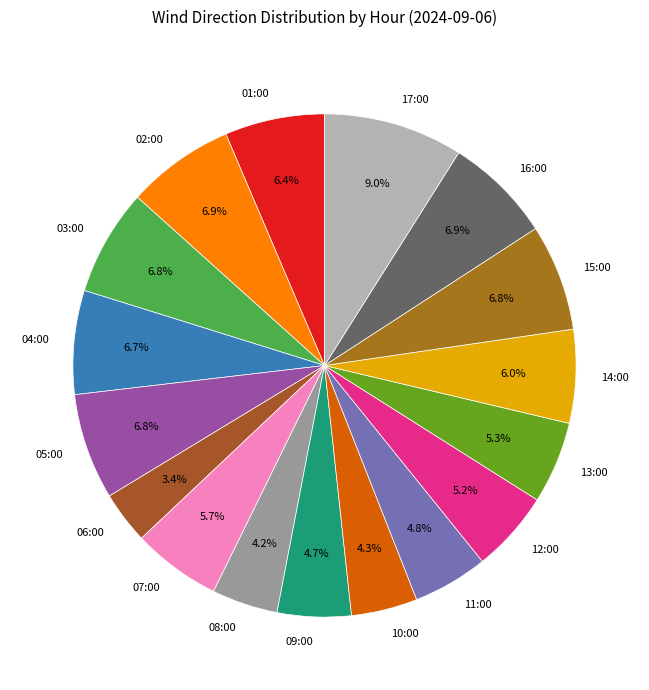

Count the number of slices in the pie.

17